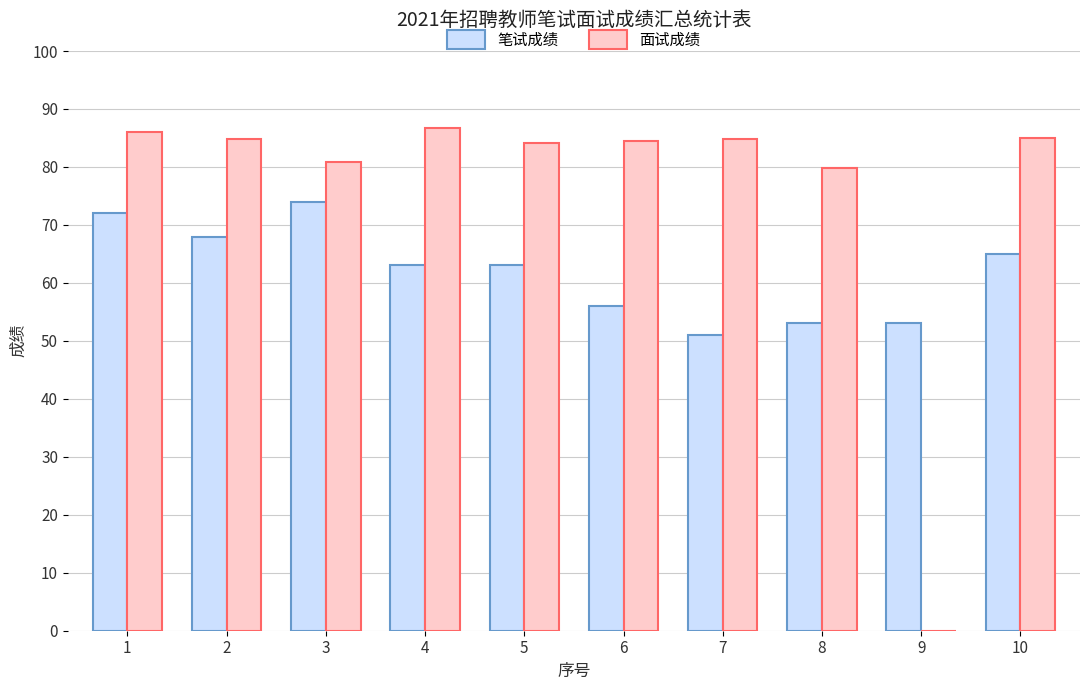

What is the total value across all series at 7?

135.8